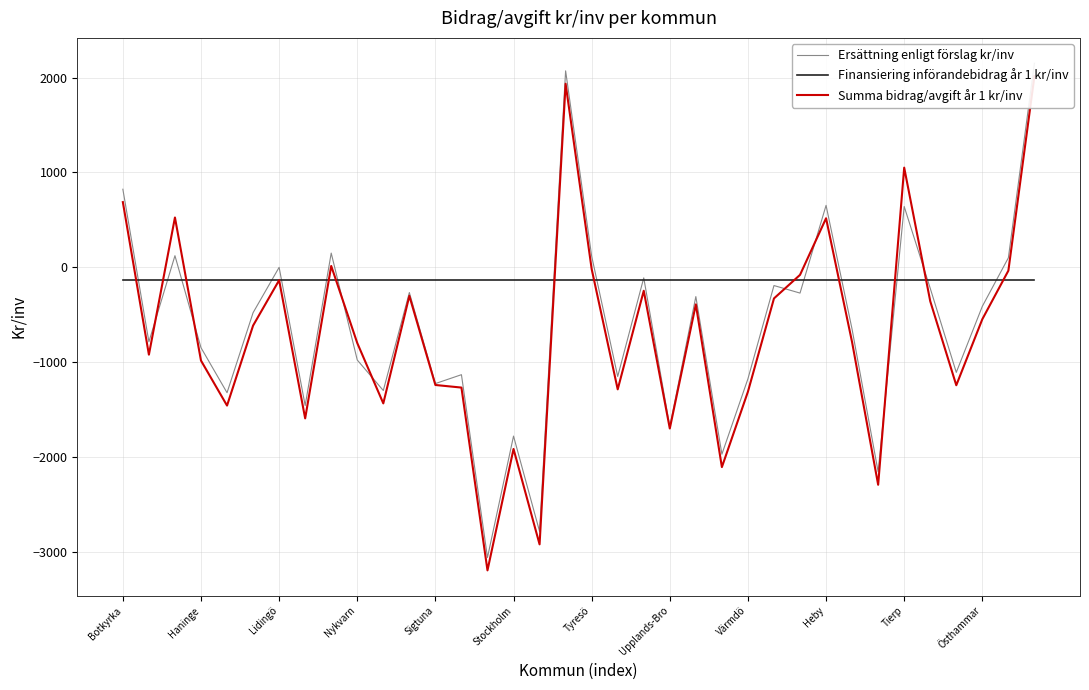

What is the difference between the highest and lowest values at 16?

2787.0